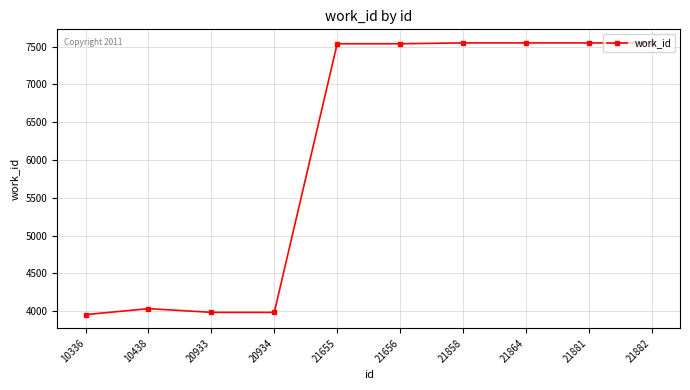

What is the sum of the values at 10336 and 21656?

11492